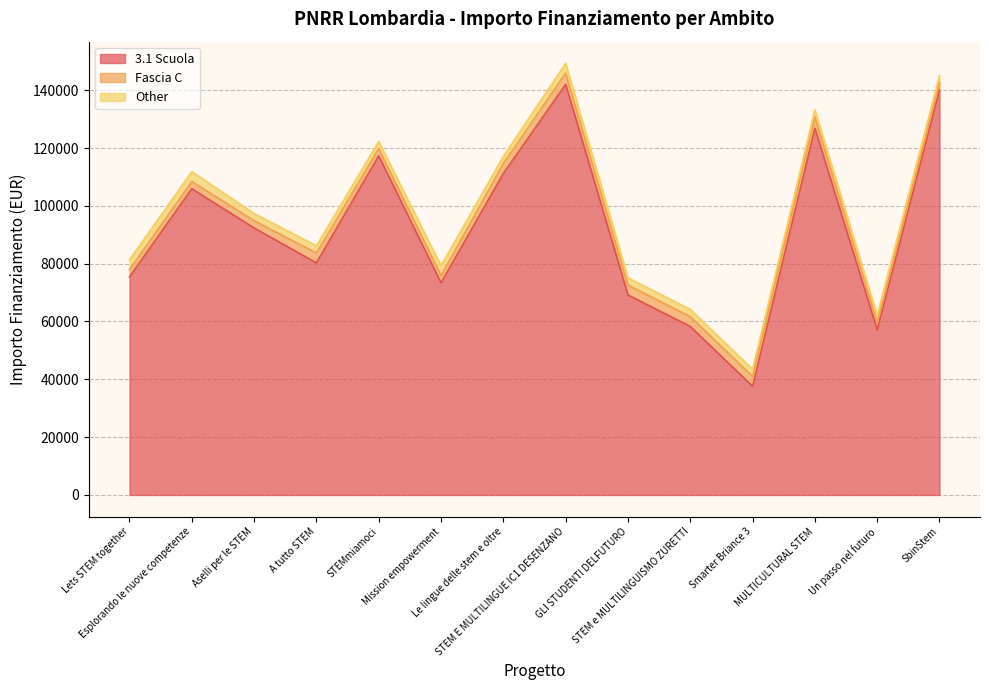

Where is the first local maximum for 3.1 Scuola?

Esplorando le nuove competenze